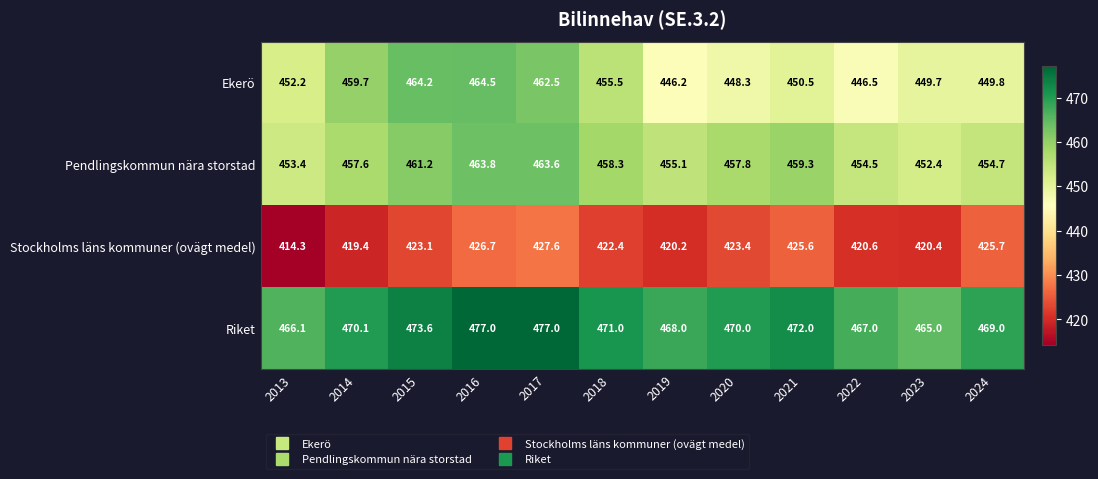

What is the total value across all series at 2021?

1807.4